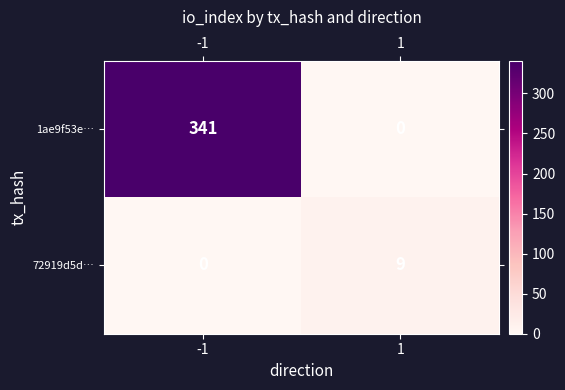

What is the total value across all series at 1?

9